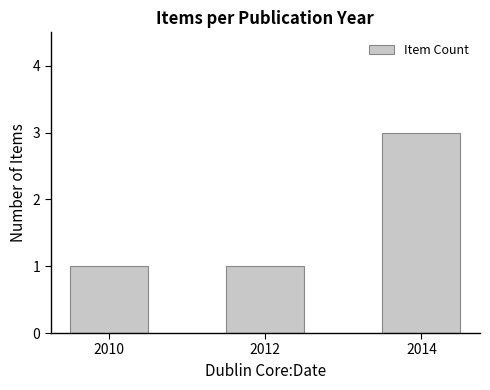

What is the difference between the values at 2012 and 2014?

2